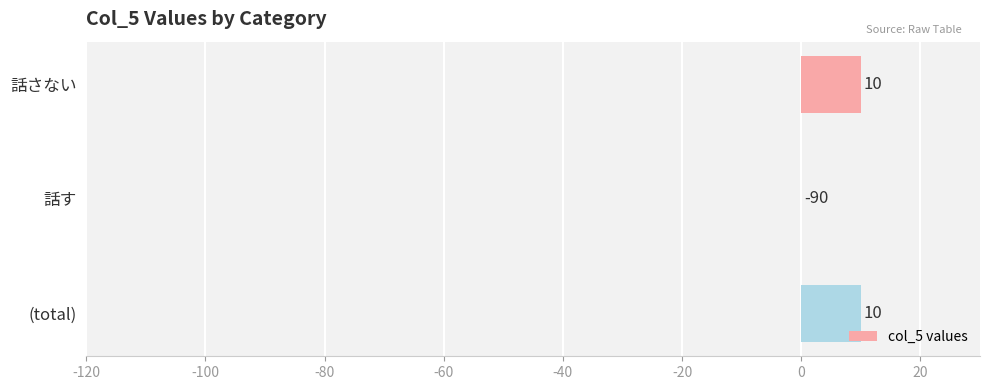

How many values are above zero?

2